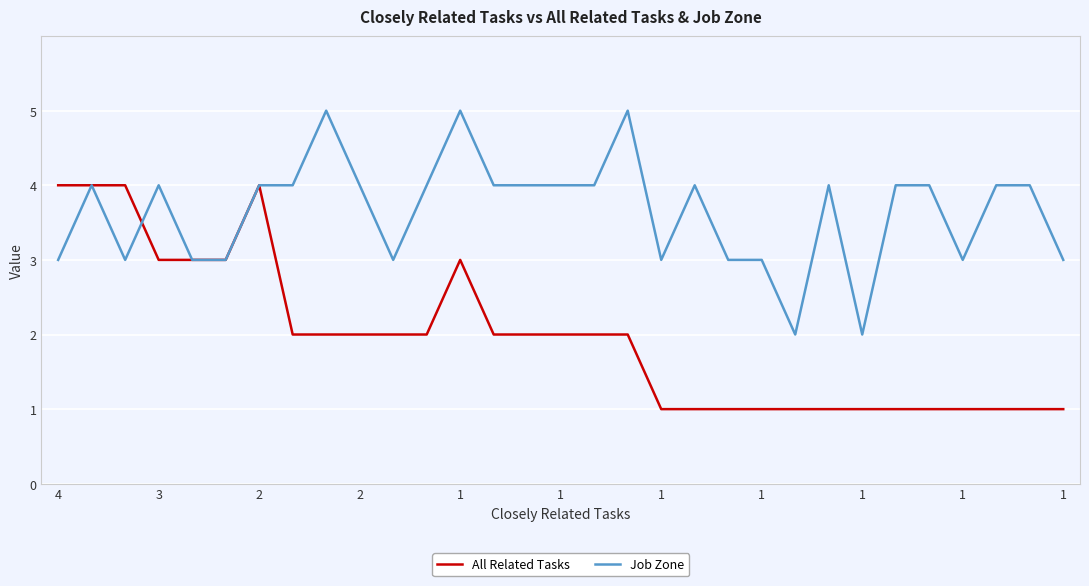

List the series in order of their peak value, lowest first.

All Related Tasks, Job Zone